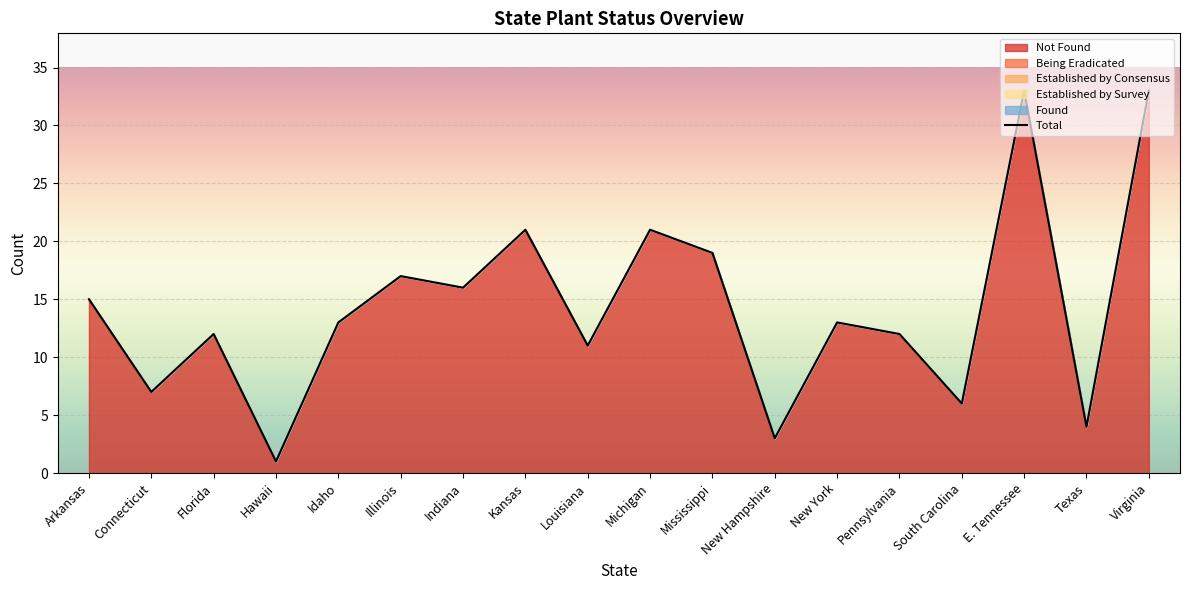

Reading left to right, transcribe all the data shown in this chart.

Not Found: 15	7	12	1	13	17	16	21	11	21	19	3	13	12	6	33	4	33
Total: 15	7	12	1	13	17	16	21	11	21	19	3	13	12	6	33	4	33
Being Eradicated: 0	0	0	0	0	0	0	0	0	0	0	0	0	0	0	0	0	0
Established by Consensus: 0	0	0	0	0	0	0	0	0	0	0	0	0	0	0	0	0	0
Established by Survey: 0	0	0	0	0	0	0	0	0	0	0	0	0	0	0	0	0	0
Found: 0	0	0	0	0	0	0	0	0	0	0	0	0	0	0	0	0	0